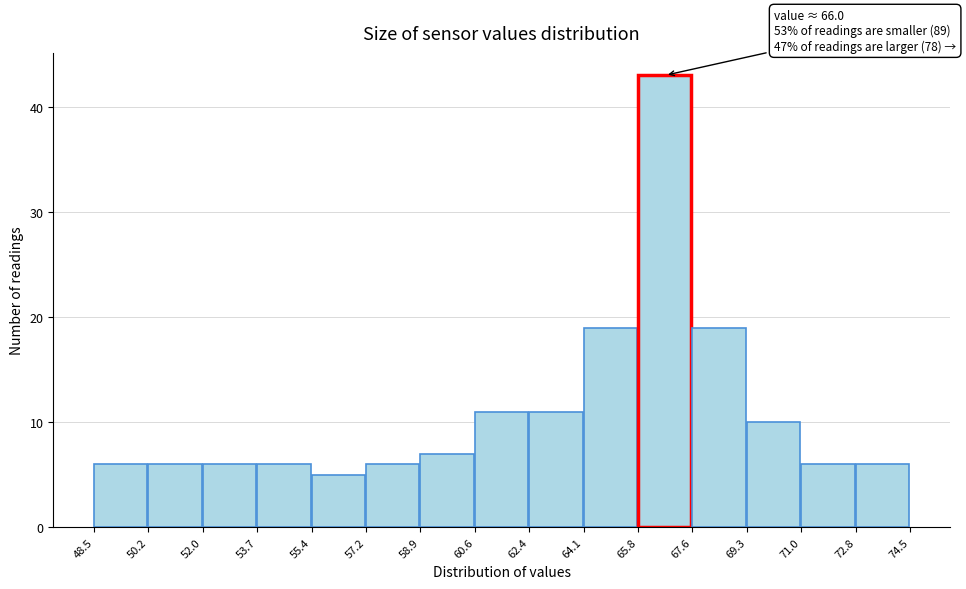

Which range on the x-axis has the tallest bar?

65.8 to 67.6